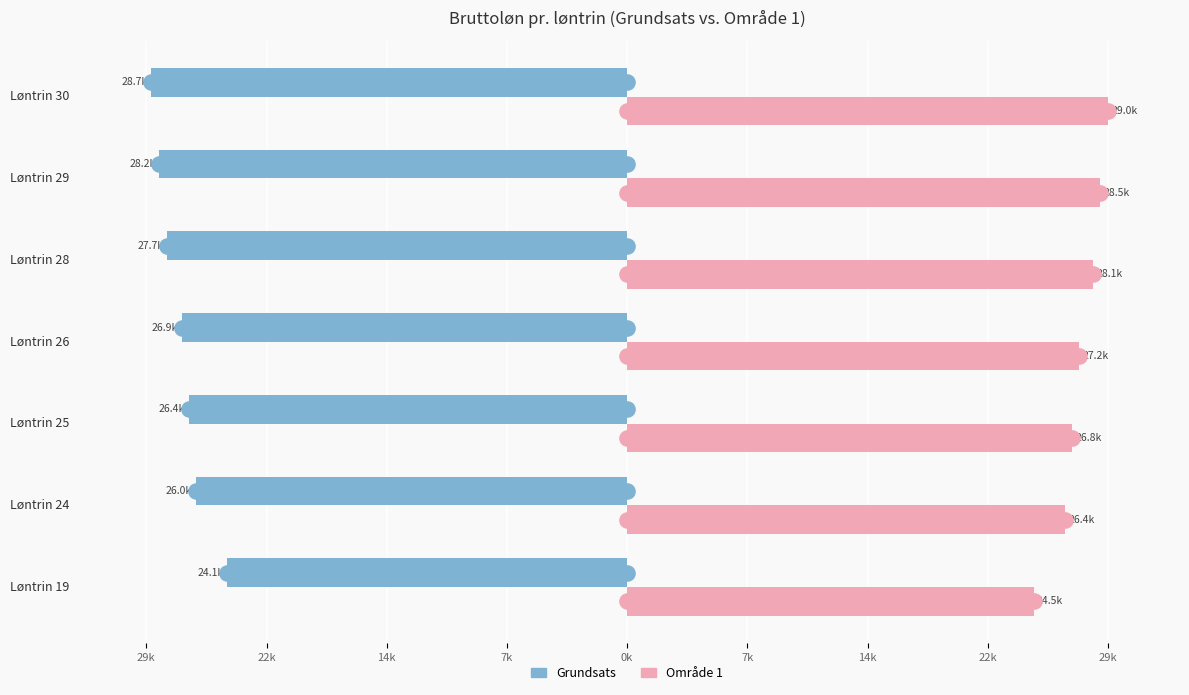

Which series has the largest Y range (max minus min)?

Grundsats